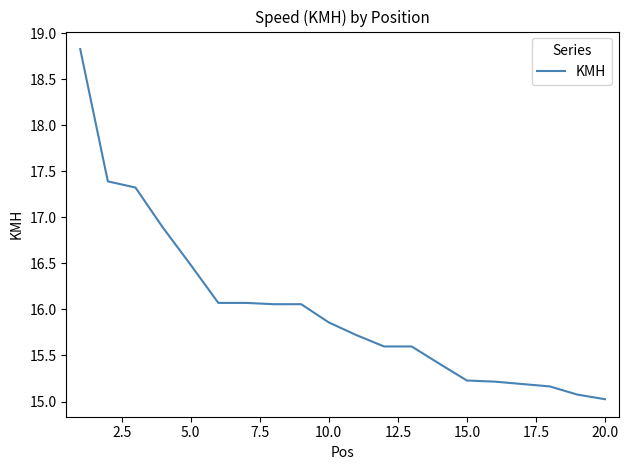

Does the chart have visible grid lines?

No